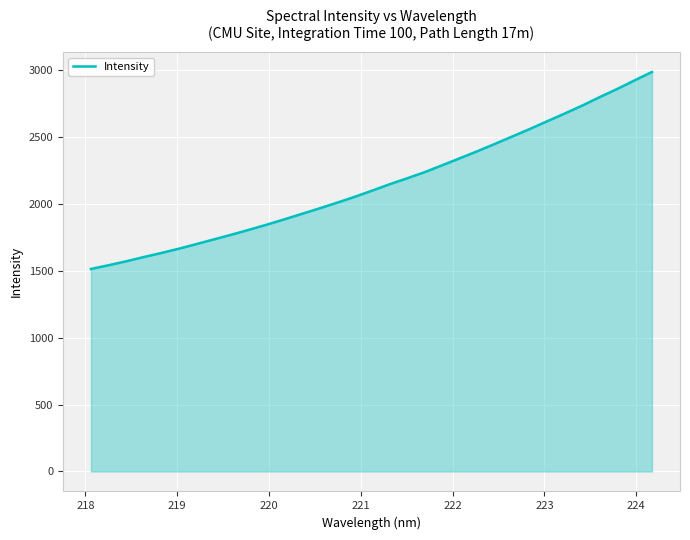

Count the number of values greater than 2096.

17